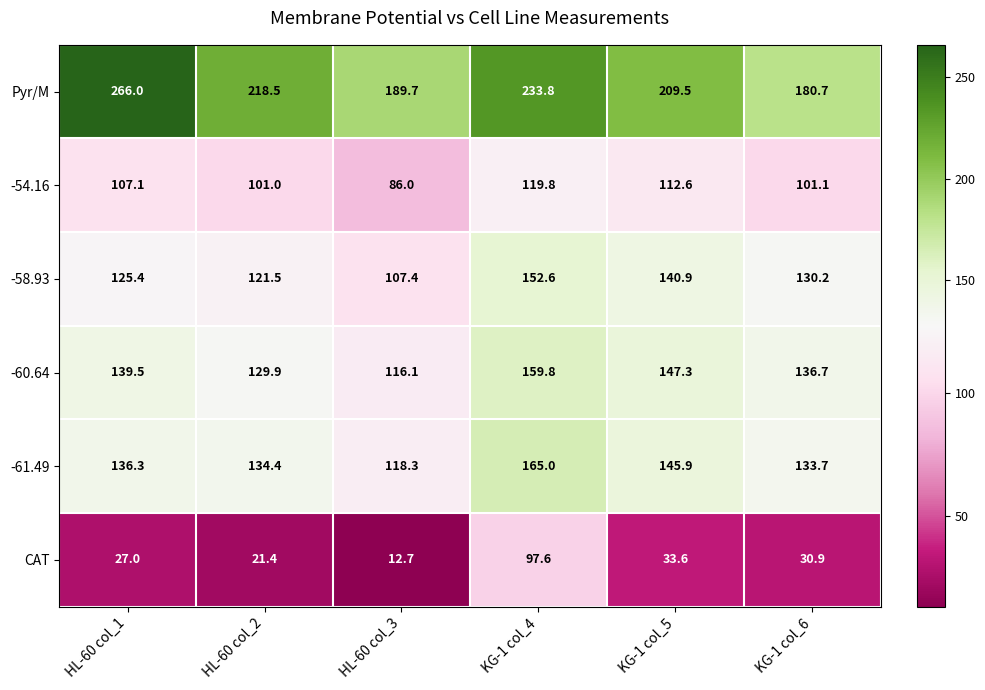

What is the greatest value displayed?

266.0